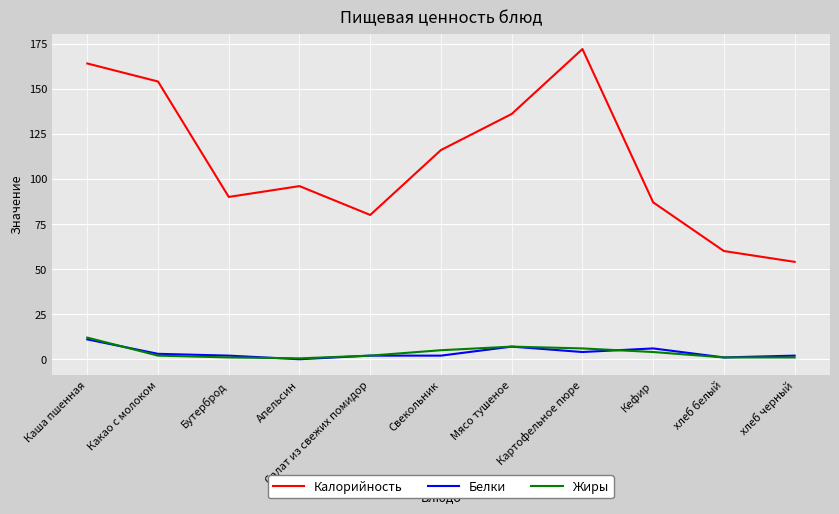

Which category has the highest value in the Жиры series?

Каша пшенная